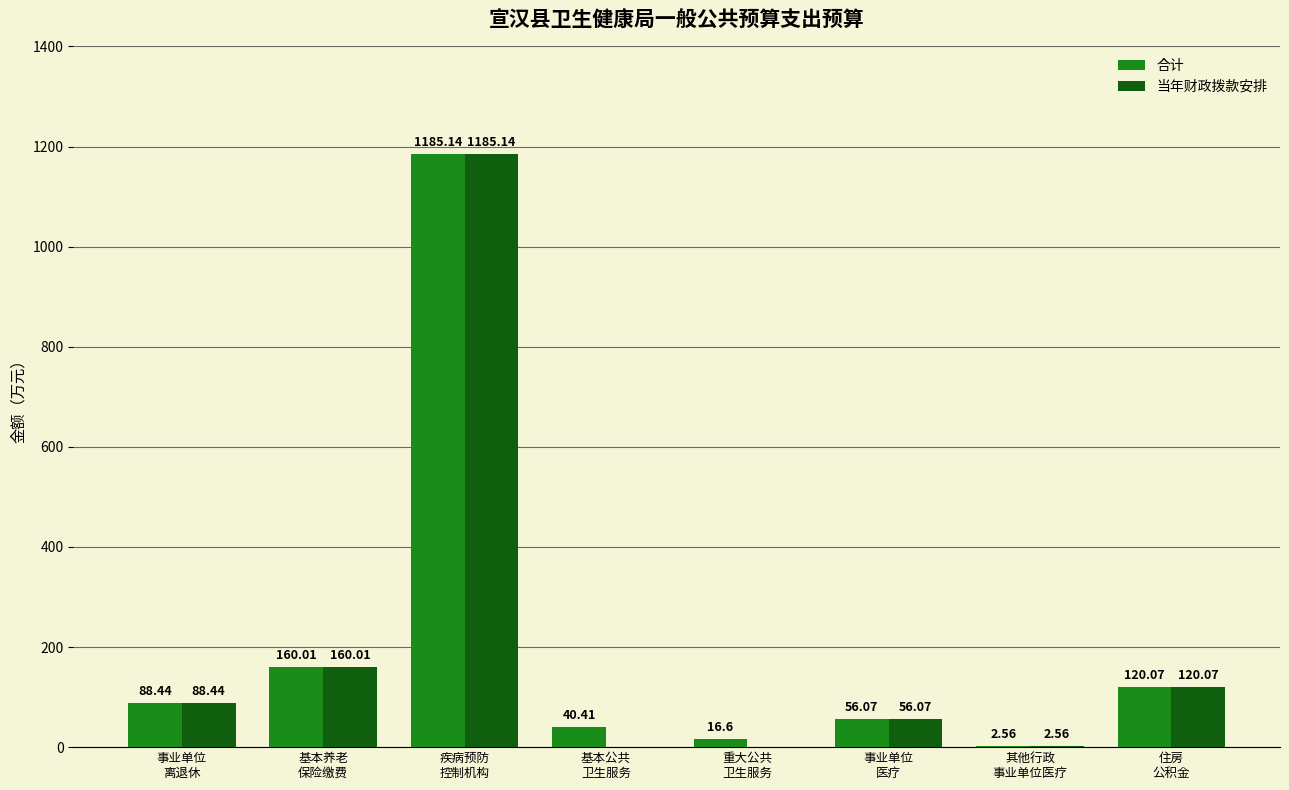

What is the sum of all 合计 values?

1669.3